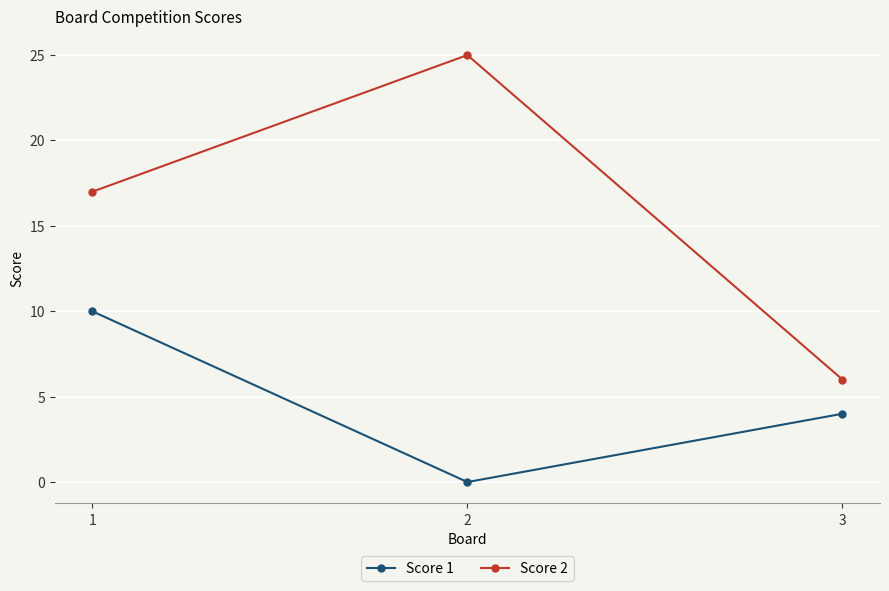

How many series are shown in this chart?

2